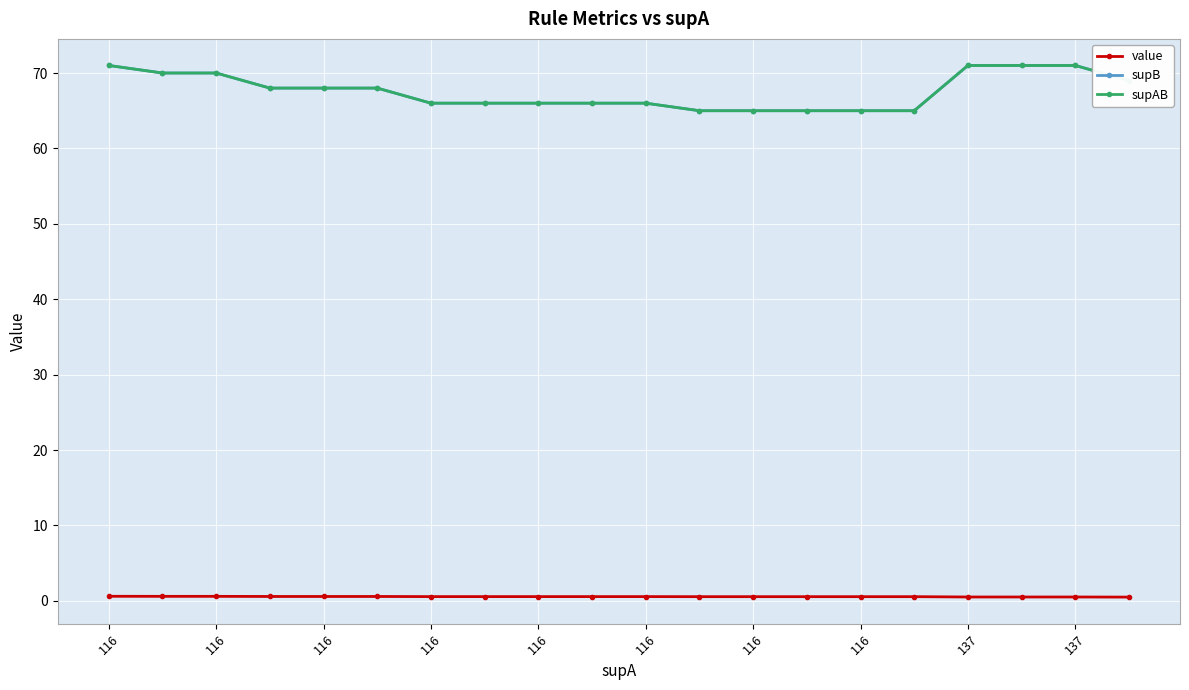

Does the chart have visible grid lines?

Yes